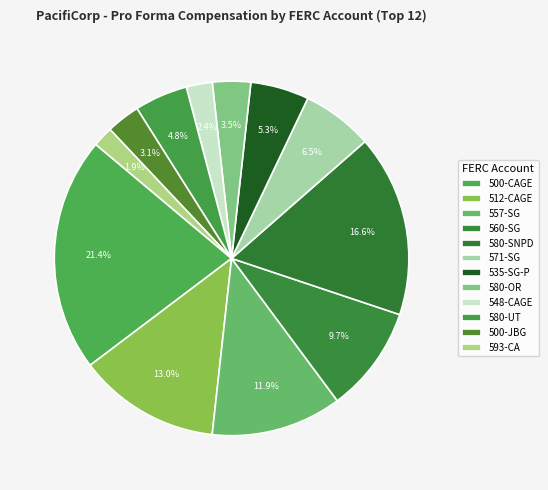

Is it true that 548-CAGE is 11% of the pie?

False